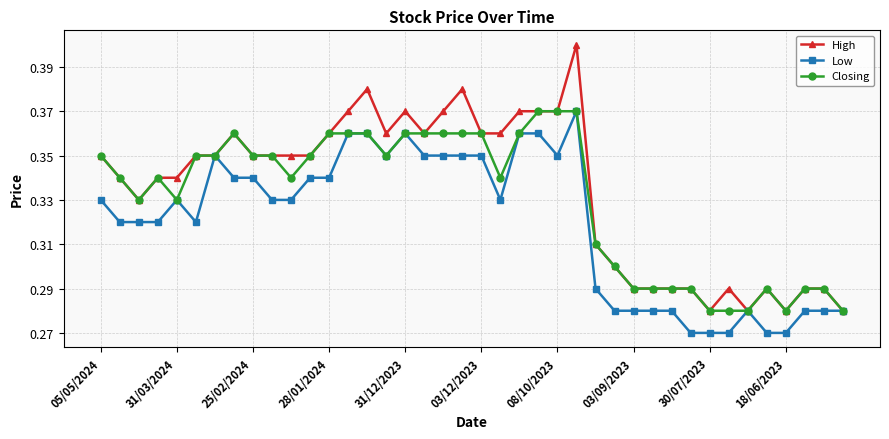

List the series in order of their overall mean, lowest first.

Low, Closing, High